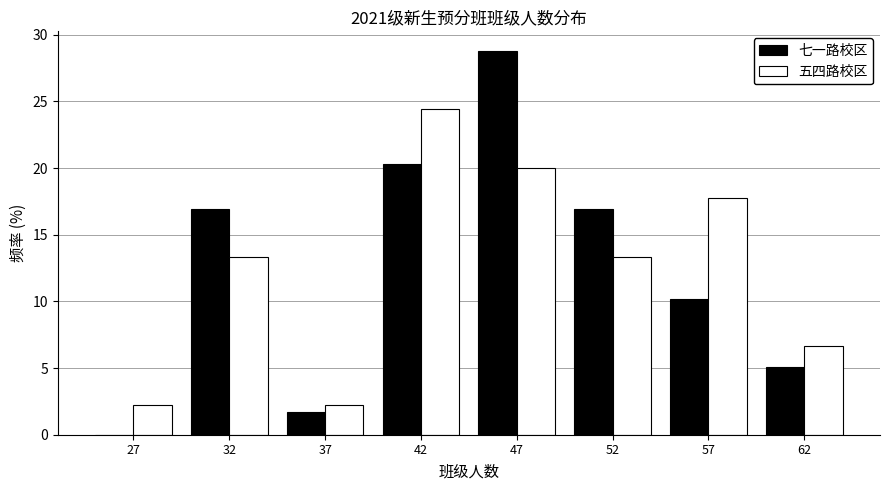

Reading left to right, transcribe all the data shown in this chart.

七一路校区: 27=0.0	32=16.9	37=1.7	42=20.3	47=28.8	52=16.9	57=10.2	62=5.1
五四路校区: 27=2.2	32=13.3	37=2.2	42=24.4	47=20.0	52=13.3	57=17.8	62=6.7